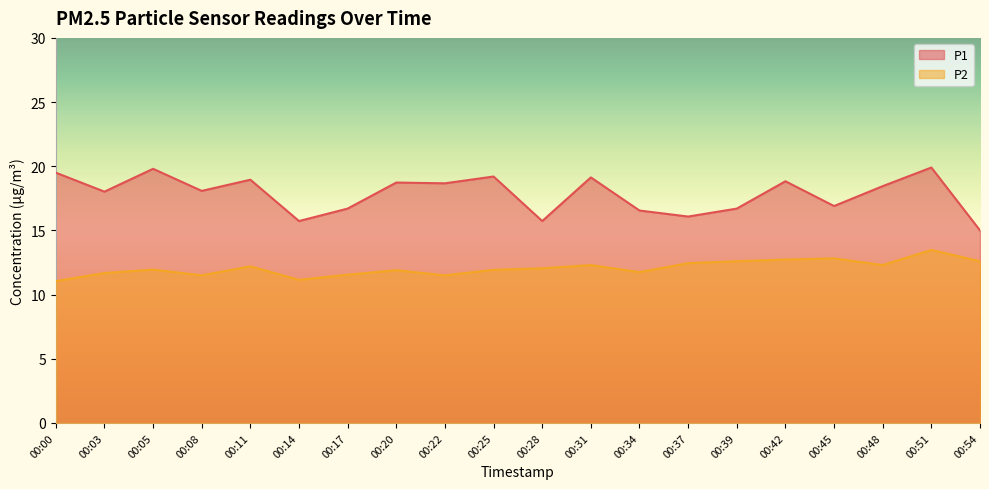

What is the average value of the P2 series?

12.1